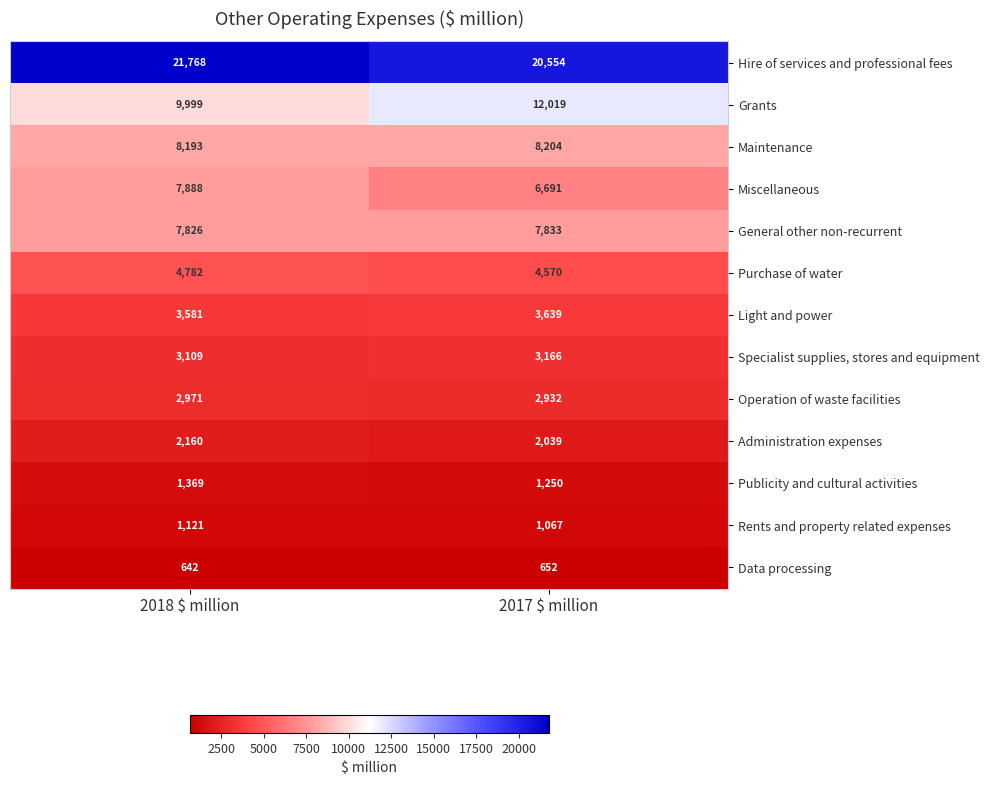

Which series has the largest total across all categories?

Hire of services and professional fees